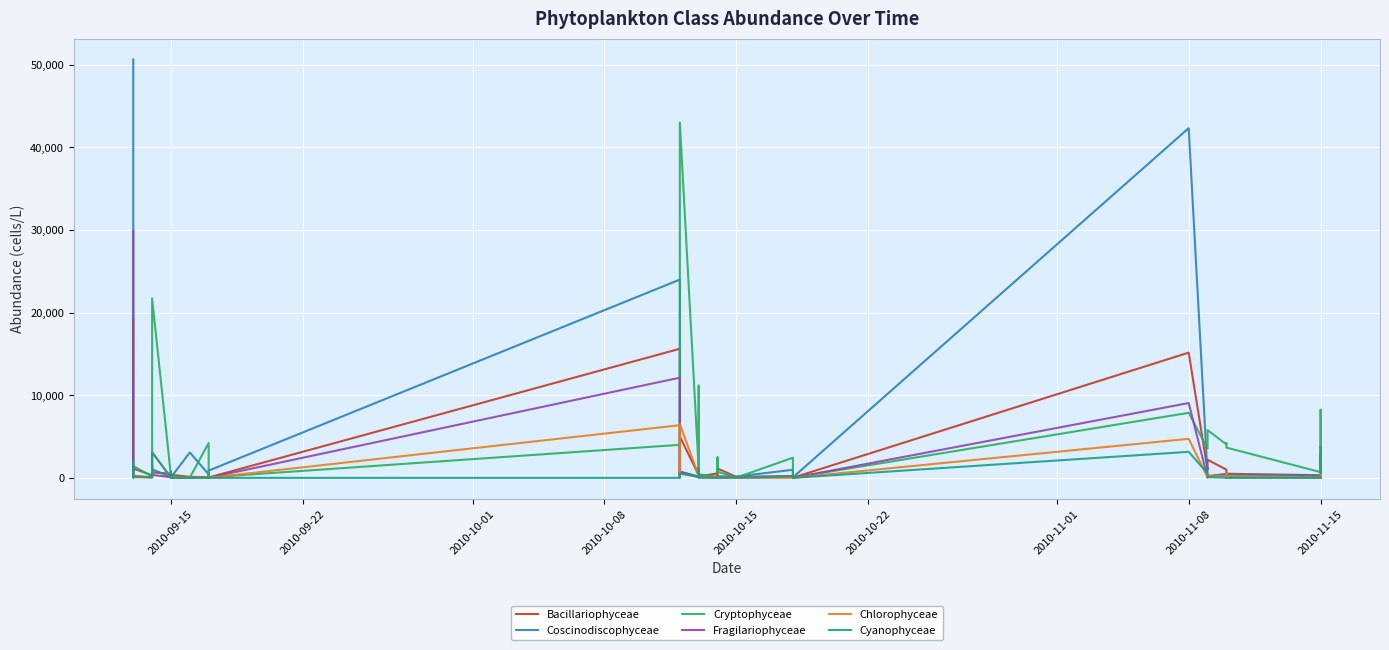

How many lines are shown in the chart?

6